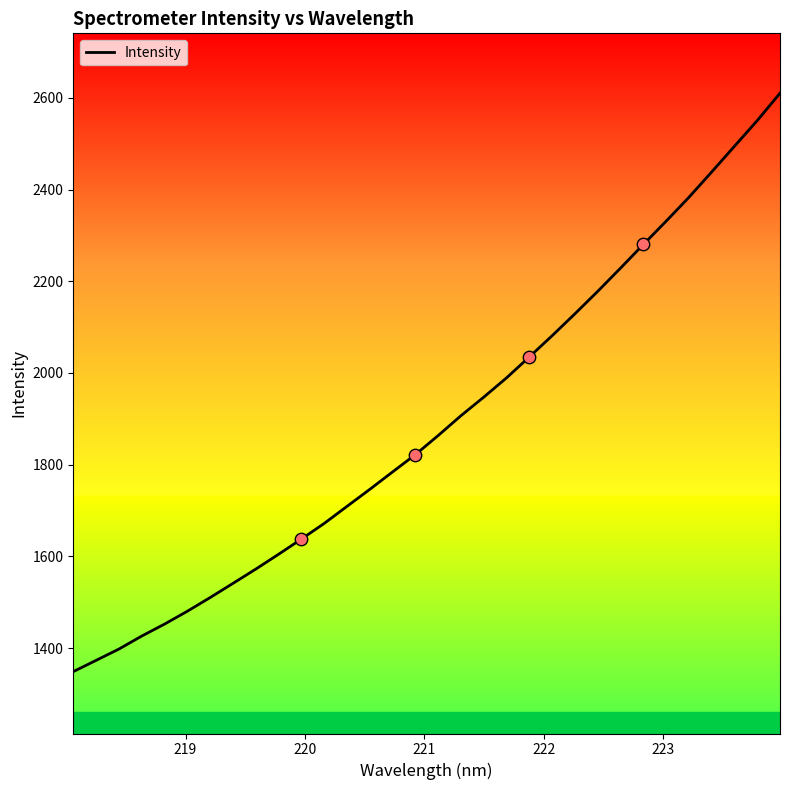

What is the greatest value displayed?

2610.0